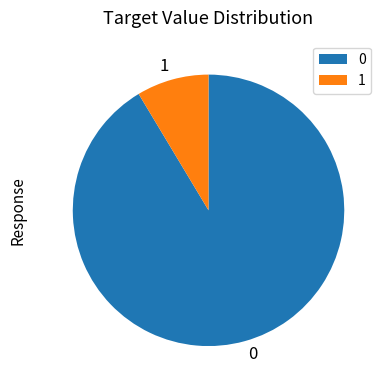

Is it true that 1 is 9% of the pie?

True